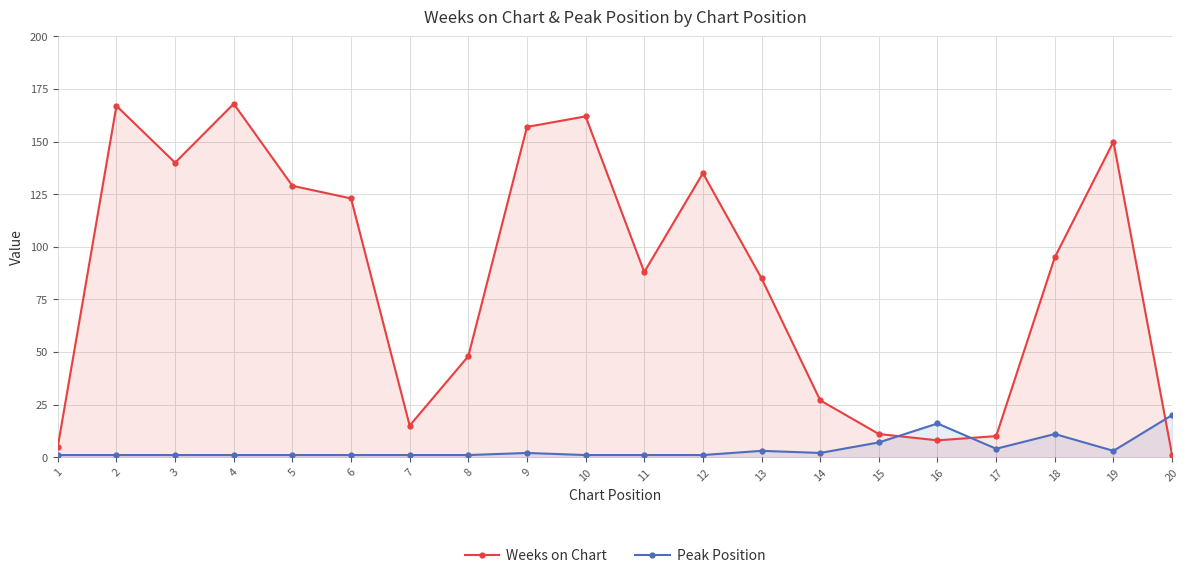

True or false: Peak Position and Weeks on Chart intersect in this chart.

True